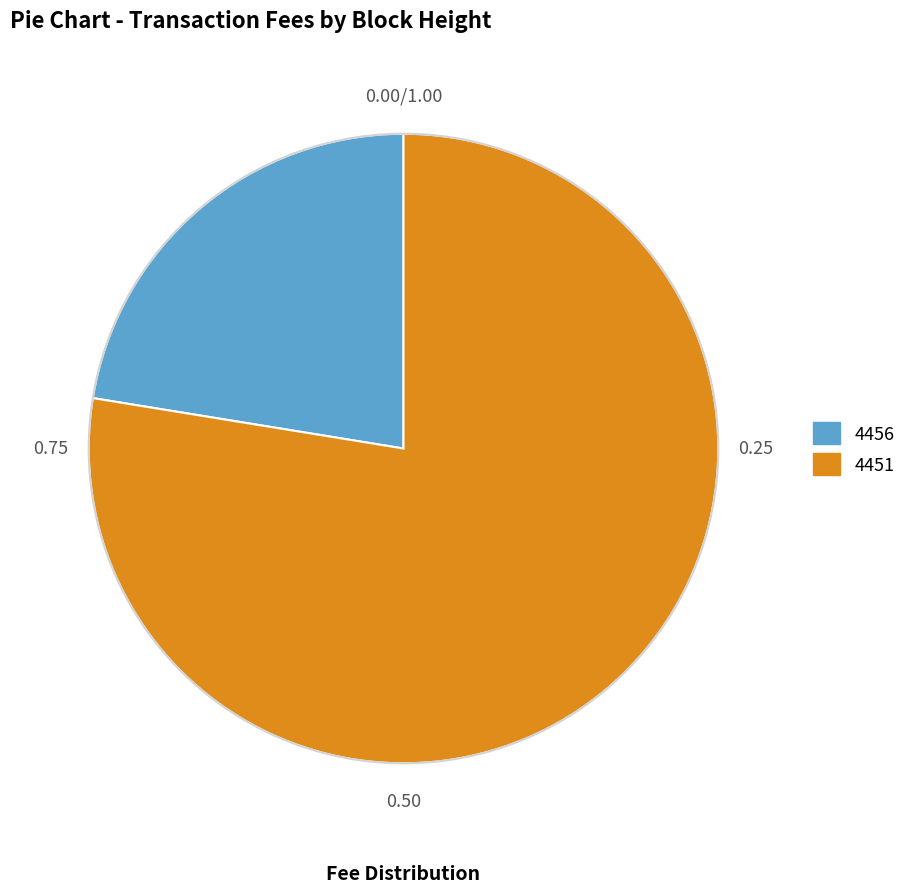

What is the ratio of the value at 4456 to the value at 4451?

0.3